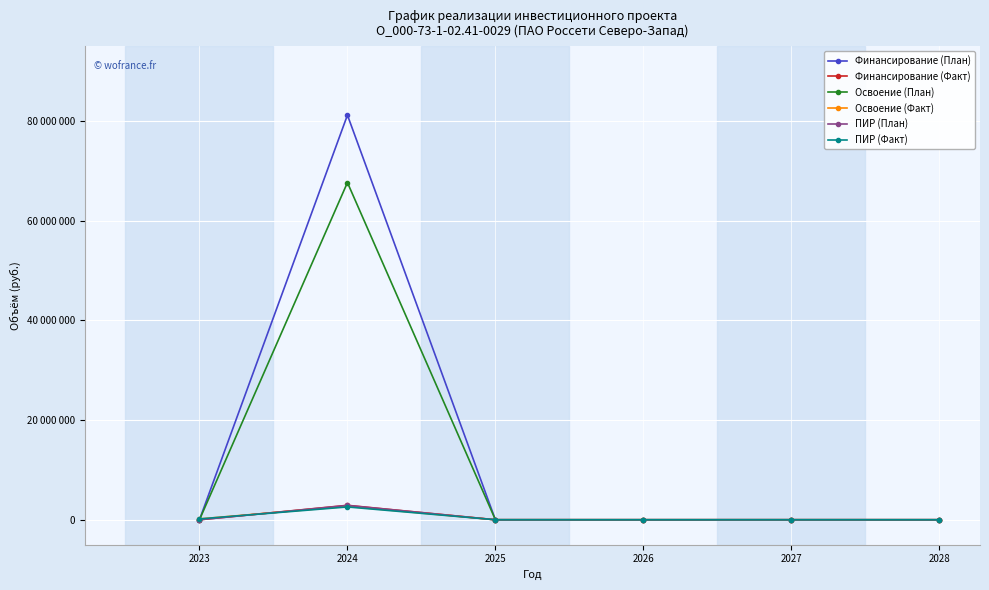

Does the chart display data point markers on the line(s)?

Yes